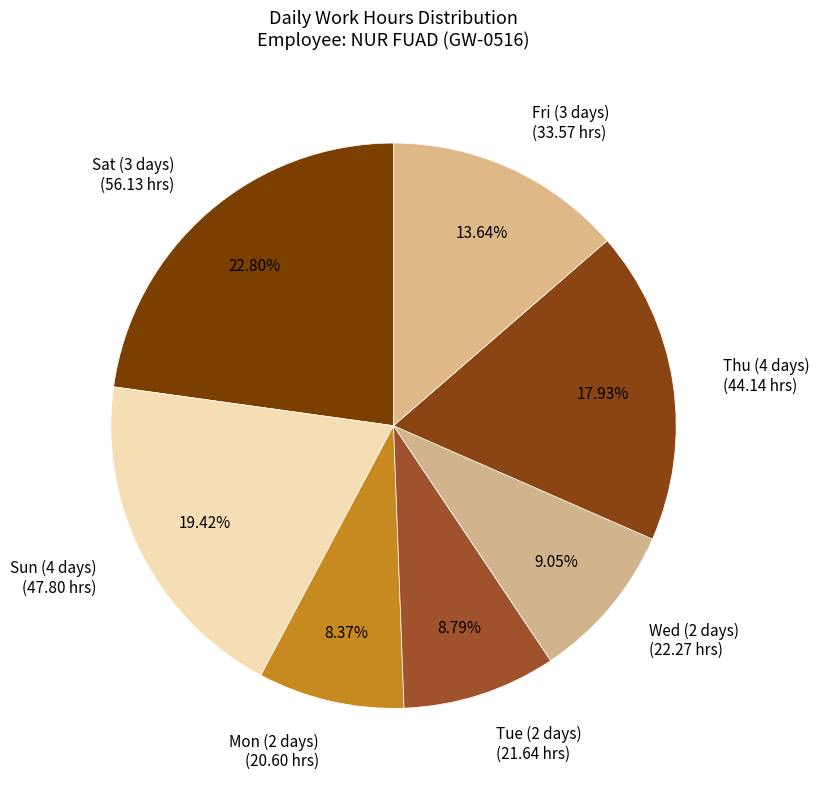

Does Fri (3 days) (33.57 hrs) represent more than half of the total?

No